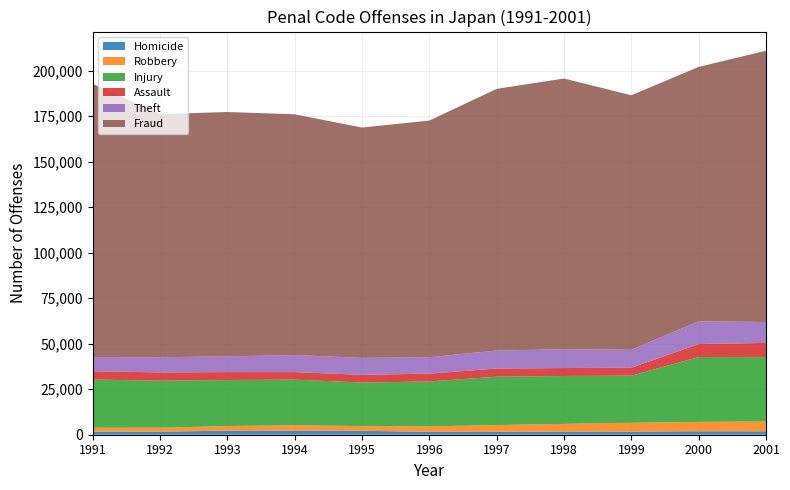

Reading right to left, list all the values displayed in this chart.

Homicide: 2001=1876	2000=1902	1999=1726	1998=1765	1997=1613	1996=1582	1995=2172	1994=2211	1993=2248	1992=1676	1991=1761
Robbery: 2001=5384	2000=5147	1999=4817	1998=4178	1997=3693	1996=3009	1995=2575	1994=2972	1993=2518	1992=2170	1991=2079
Injury: 2001=35380	2000=35633	1999=25899	1998=26329	1997=26564	1996=24663	1995=23927	1994=25087	1993=25282	1992=25858	1991=26481
Assault: 2001=7797	2000=7128	1999=4368	1998=4363	1997=4495	1996=4308	1995=4231	1994=4141	1993=4370	1992=4543	1991=4555
Theft: 2001=11503	2000=12485	1999=9833	1998=10369	1997=9862	1996=9026	1995=9297	1994=9354	1993=8658	1992=8312	1991=7762
Fraud: 2001=149003	2000=139778	1999=139850	1998=148697	1997=143779	1996=129998	1995=126555	1994=132277	1993=134205	1992=133602	1991=150125